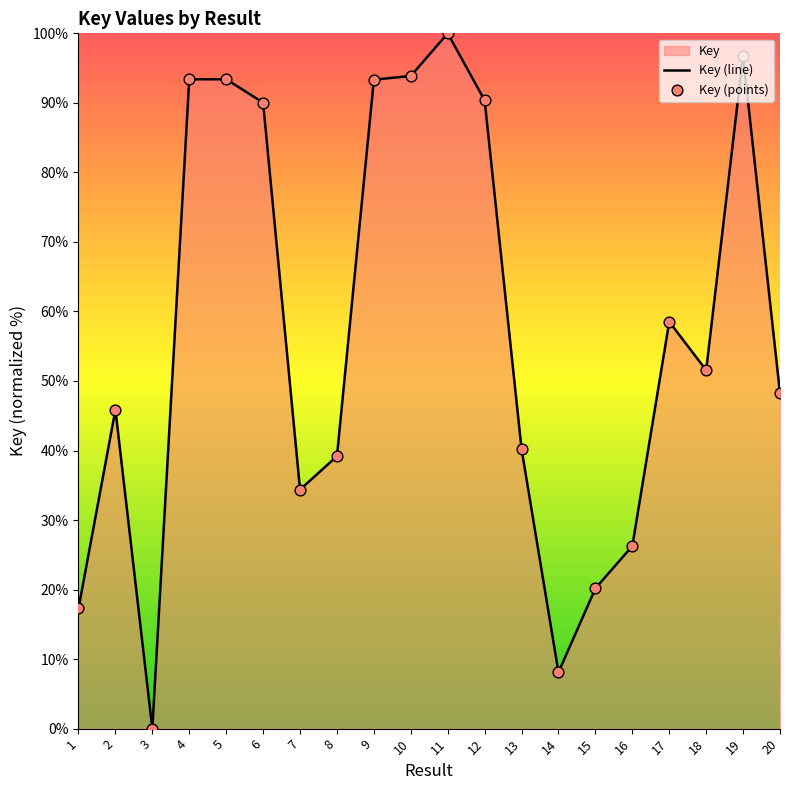

Between 18 and 6, which is larger?

6